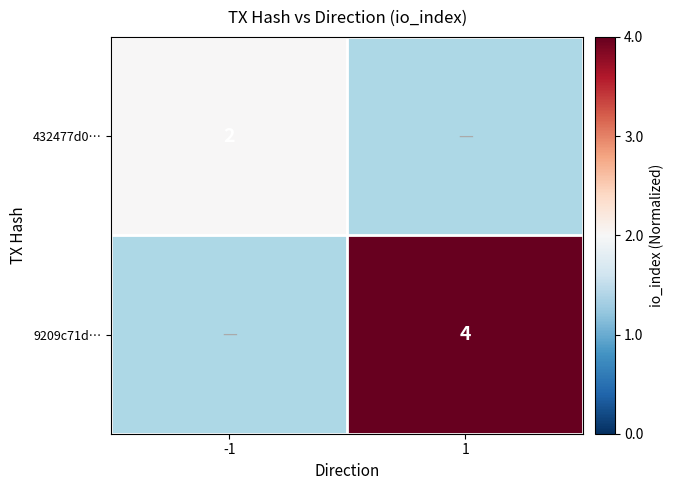

True or false: 432477d0… has a value of 2 at -1.

True